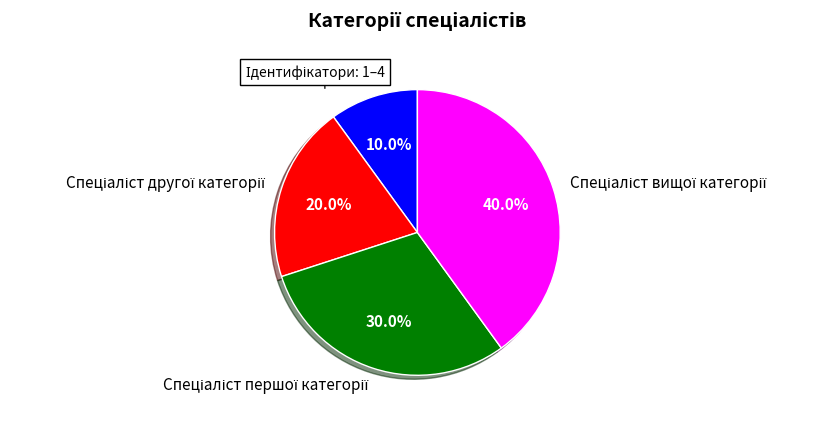

How many segments does this pie chart have?

4